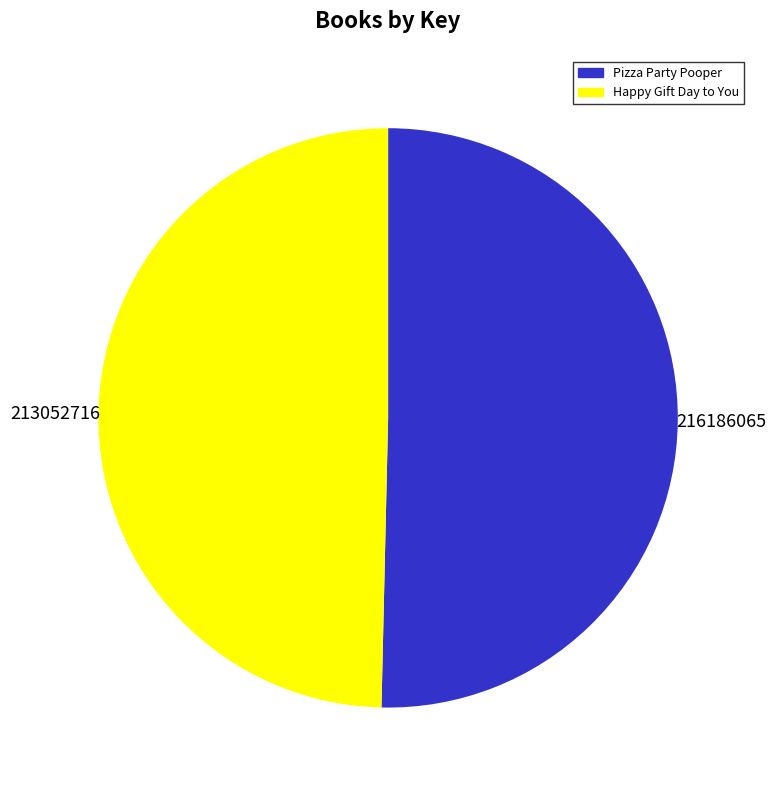

Is there a majority slice in this chart?

Yes